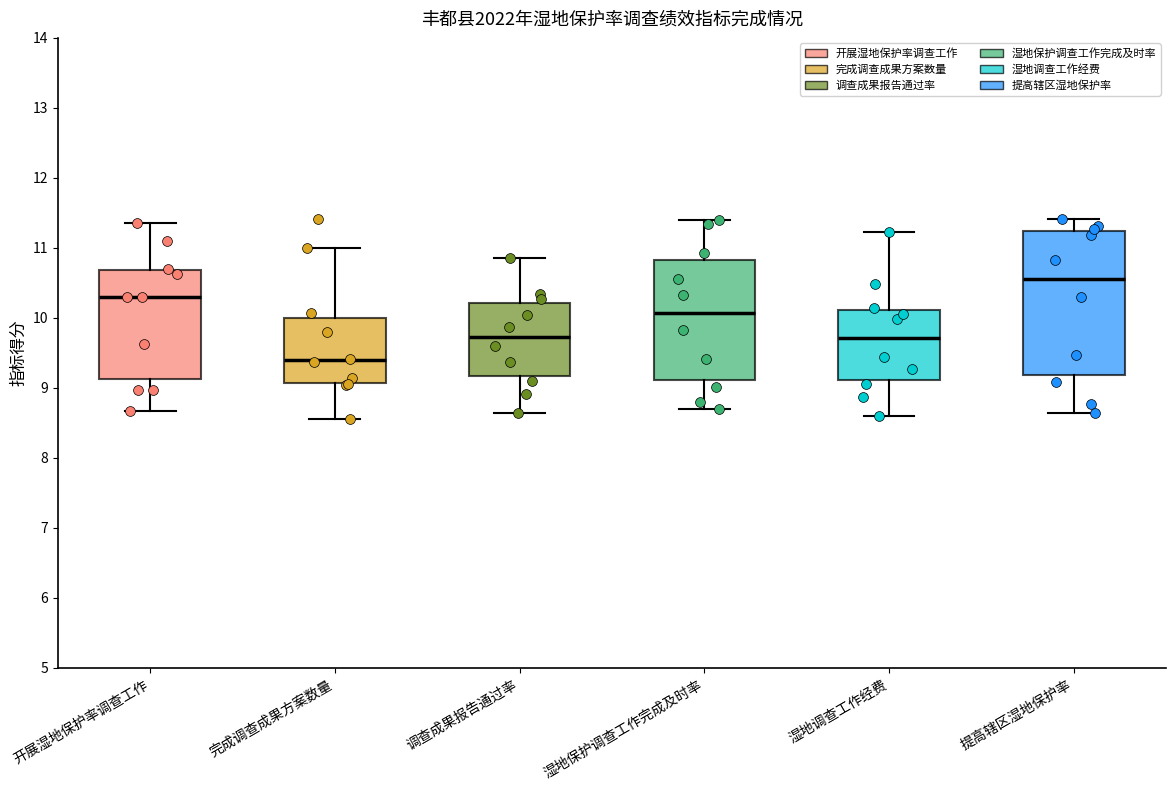

Comparing the boxes themselves (not the whiskers), which one is the tallest?

提高辖区湿地保护率